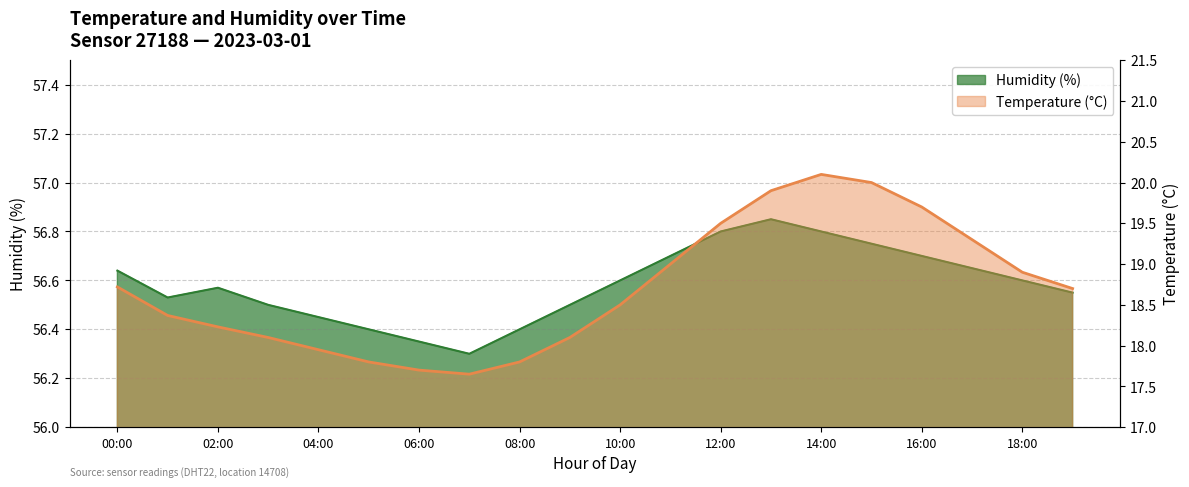

What is the spread (max minus min) of values at 16:00?

37.0